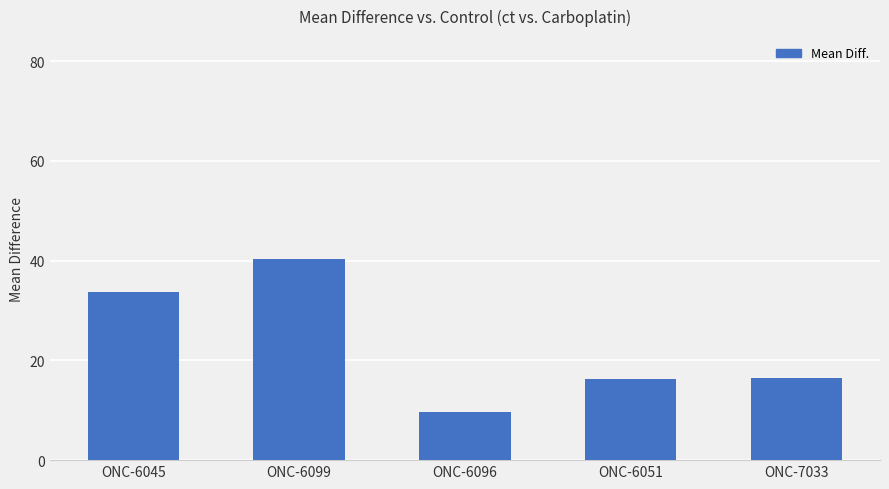

How many categories are shown in the chart?

5